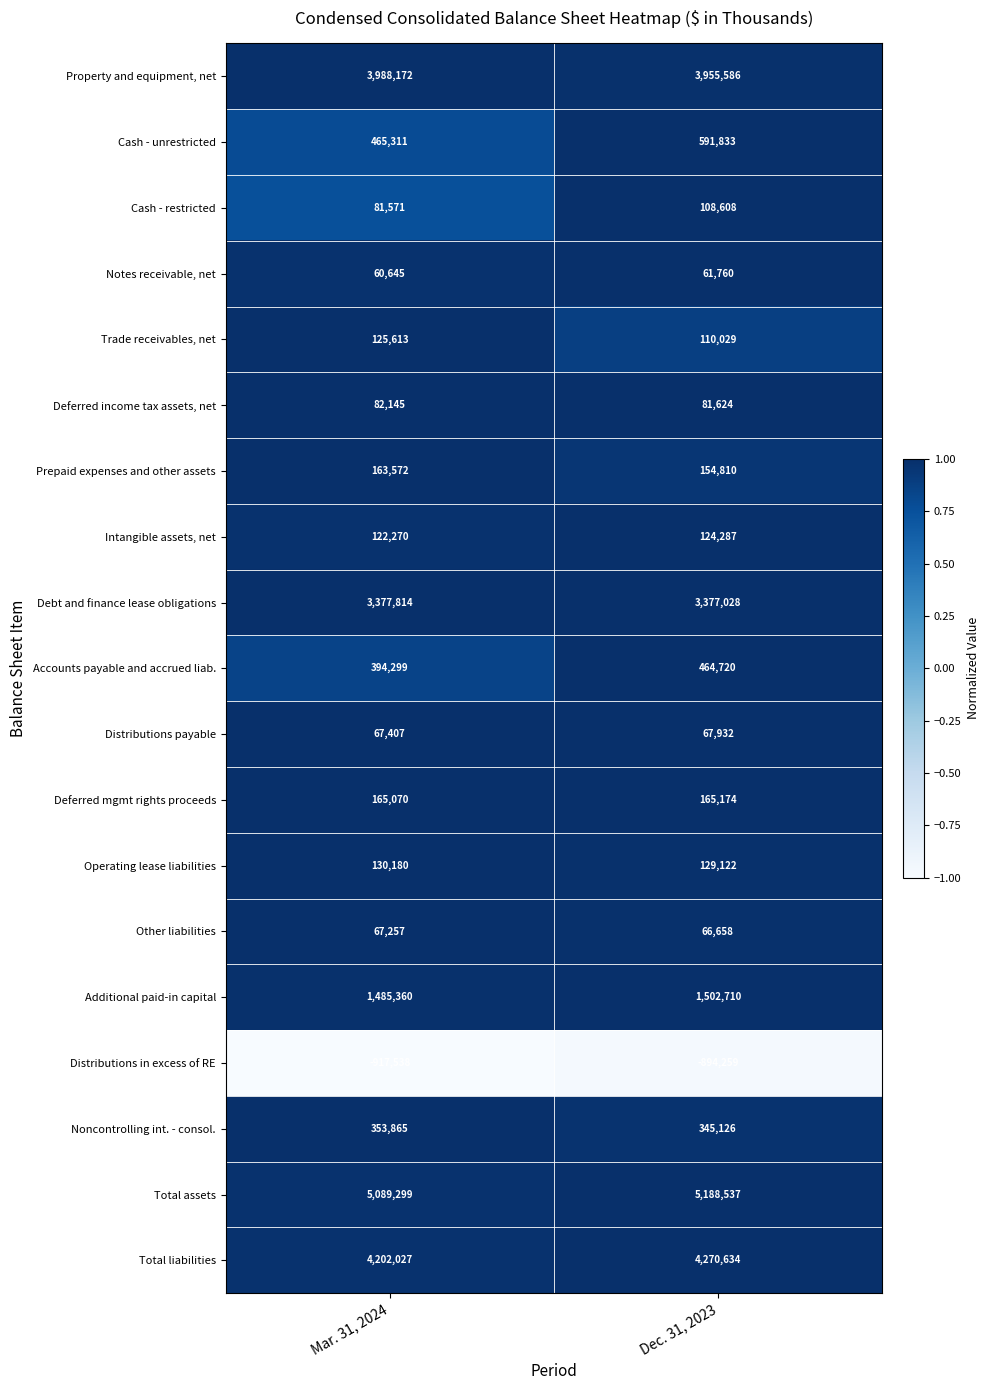

Rank the series at Mar. 31, 2024 from lowest to highest value.

Distributions in excess of RE, Notes receivable, net, Other liabilities, Distributions payable, Cash - restricted, Deferred income tax assets, net, Intangible assets, net, Trade receivables, net, Operating lease liabilities, Prepaid expenses and other assets, Deferred mgmt rights proceeds, Noncontrolling int. - consol., Accounts payable and accrued liab., Cash - unrestricted, Additional paid-in capital, Debt and finance lease obligations, Property and equipment, net, Total liabilities, Total assets